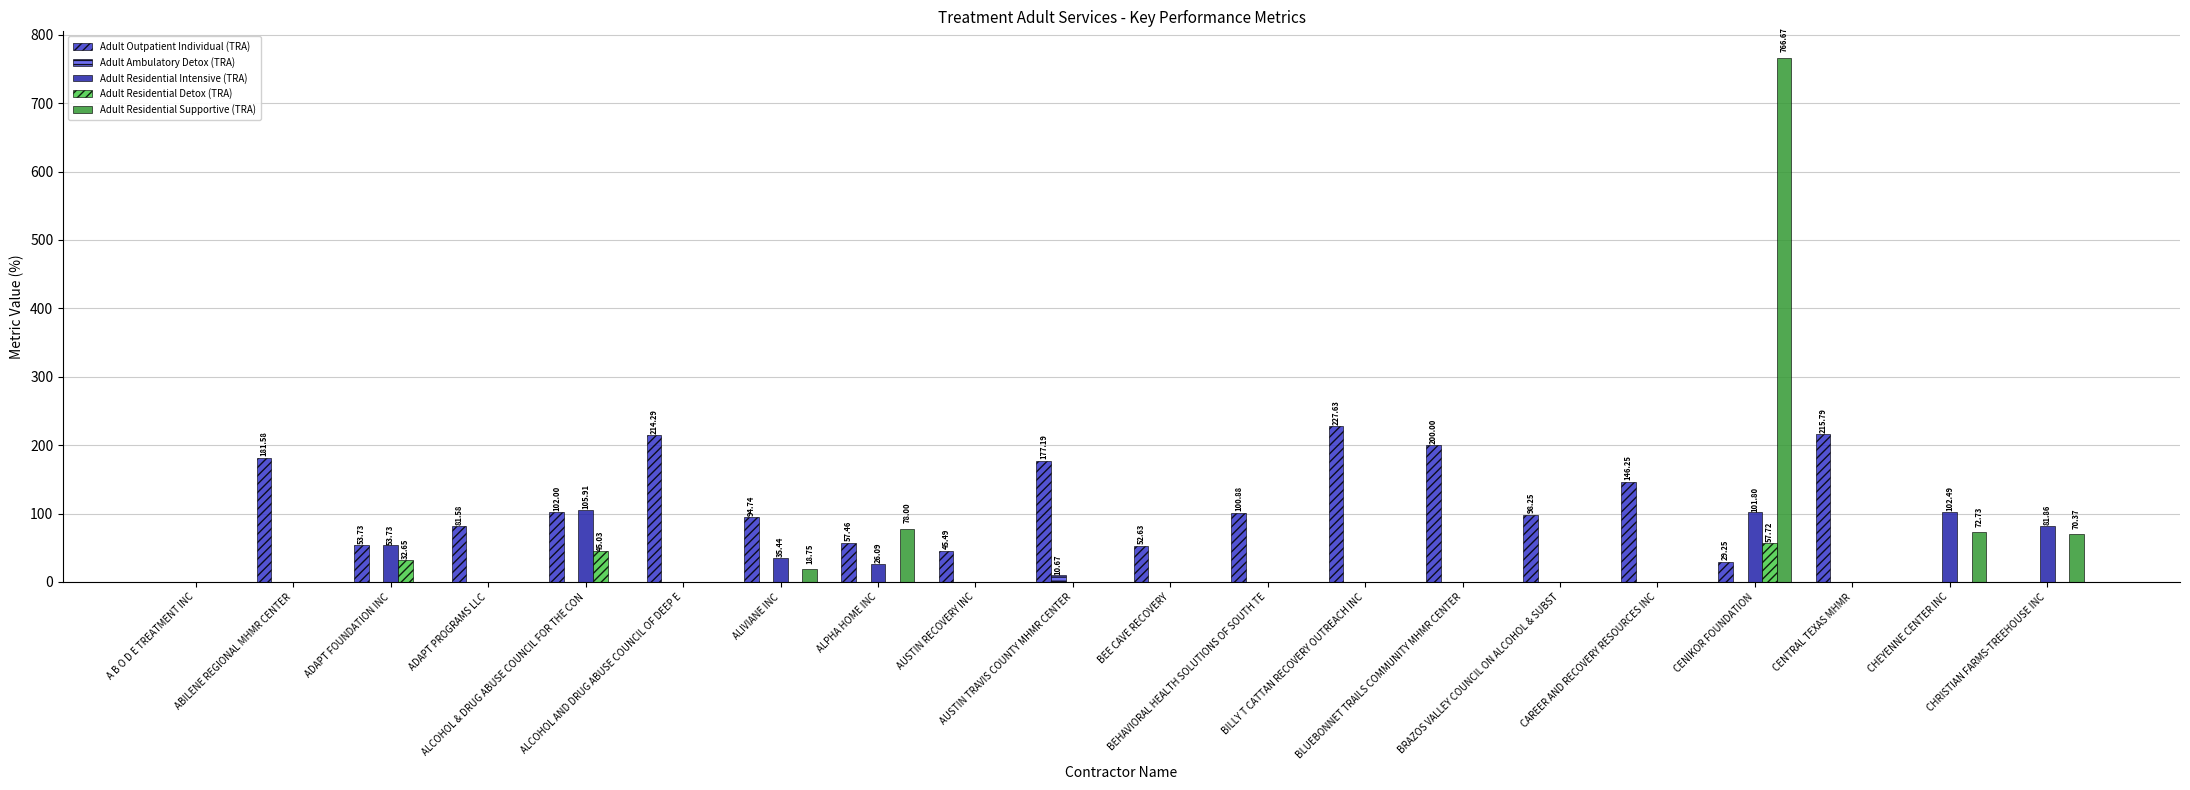

Which series has the largest total across all categories?

Adult Outpatient Individual (TRA)